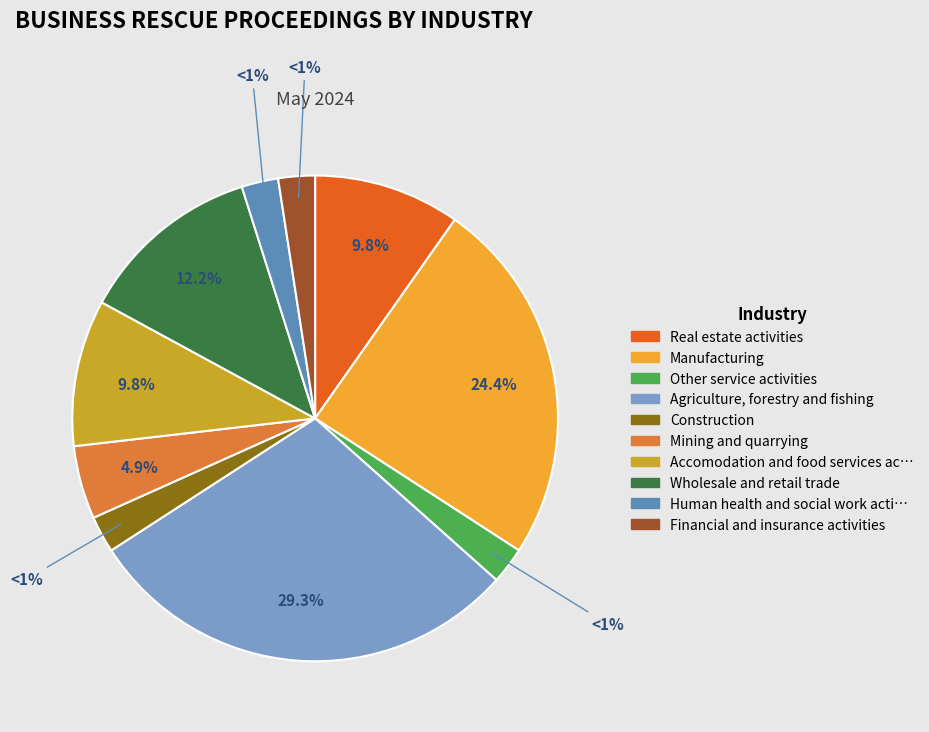

True or false: Financial and insurance activities accounts for 2% of the total.

True